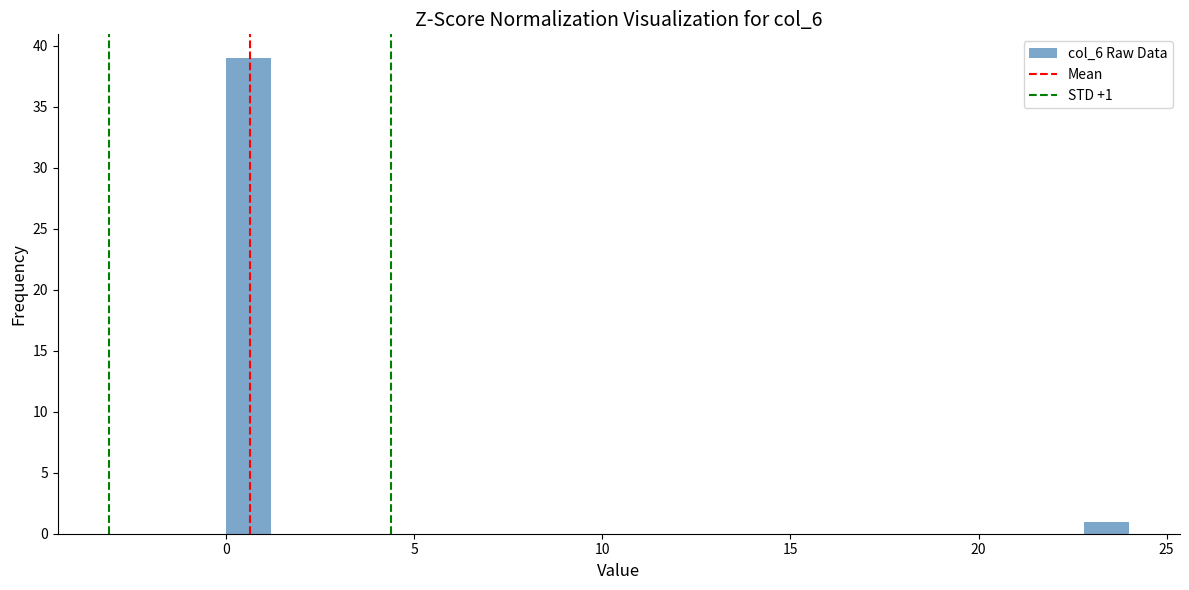

Around what value on the x-axis is the tallest bar? Give the approximate position of its centre, as read against the axis.

0.5